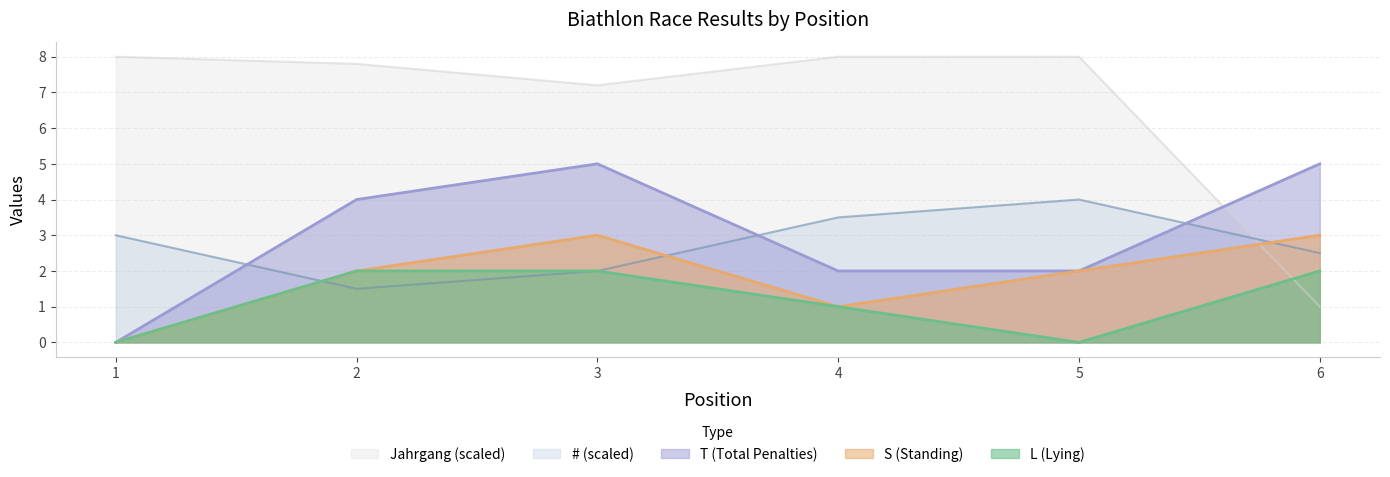

Is the value of Jahrgang at 5 greater than the value of S at 5?

Yes